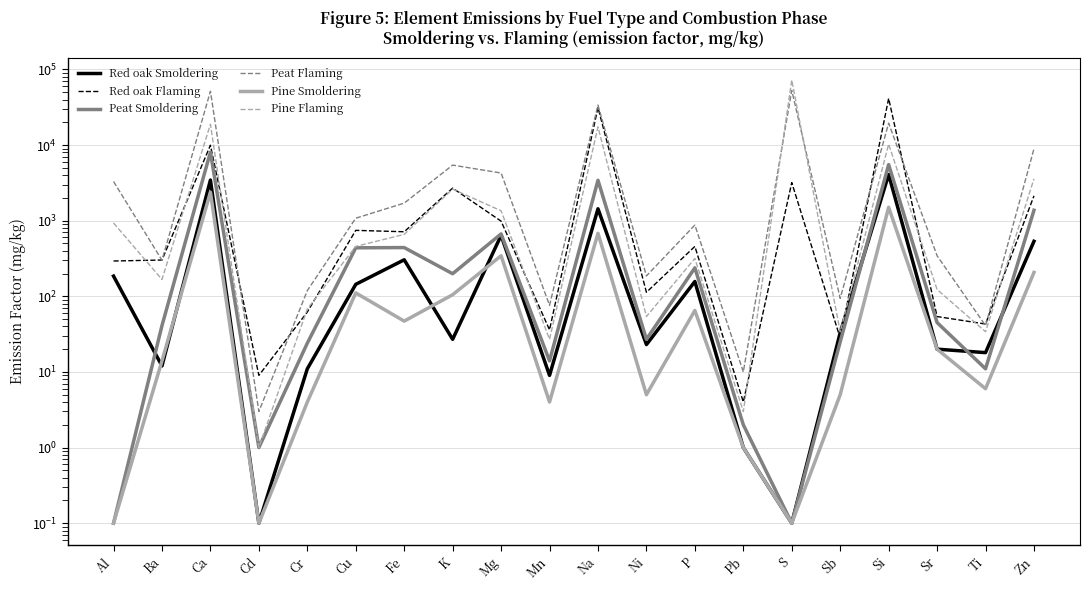

Which label corresponds to the smallest value in the chart?

Cd